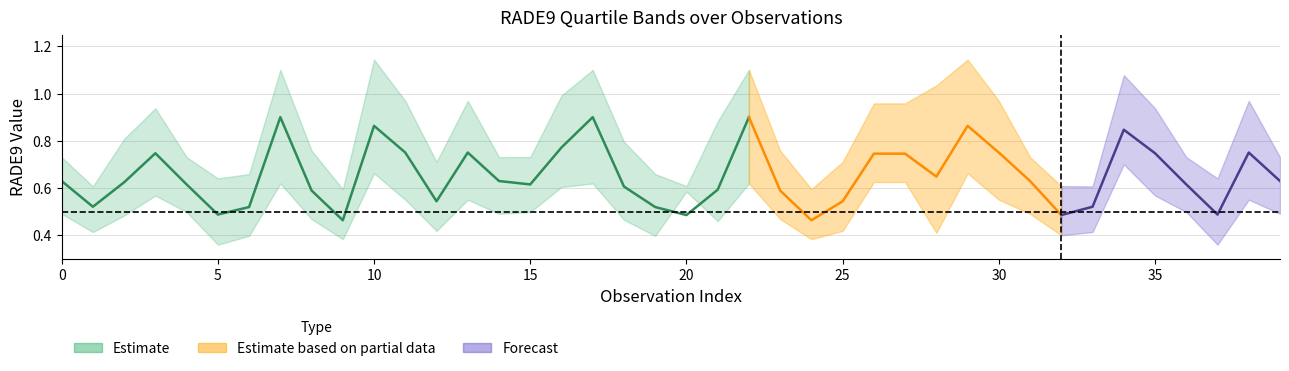

The rade9_bin_mdn series shows 0.3 at 28. True or false?

False